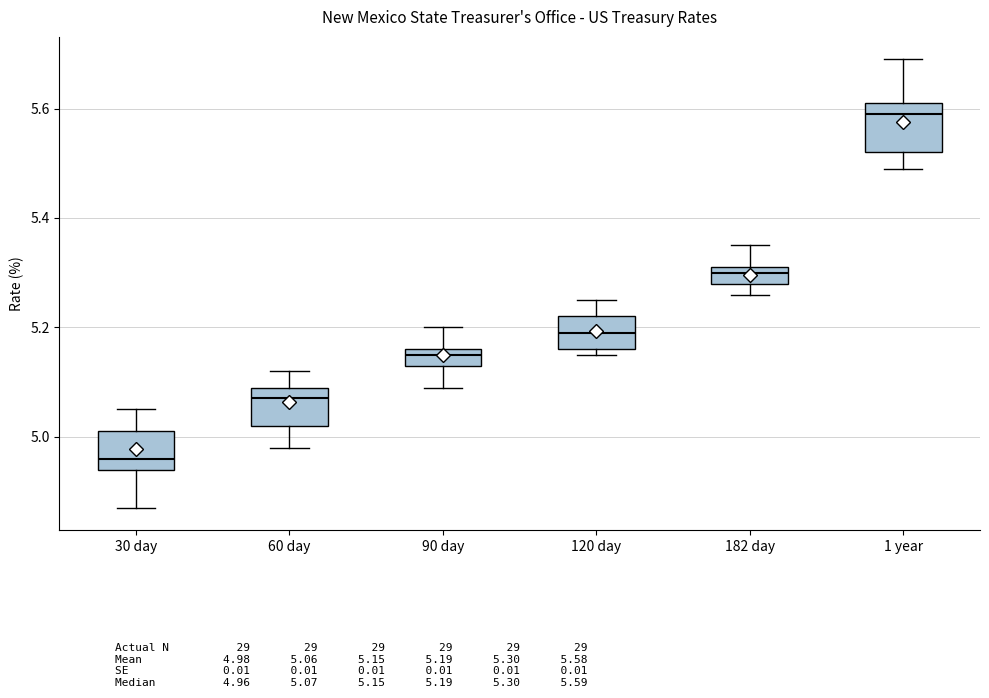

Where does the lower whisker of the box for 30 day end on the y-axis? The values are not printed on the chart, so give them approximately, as read against the axis.

4.88